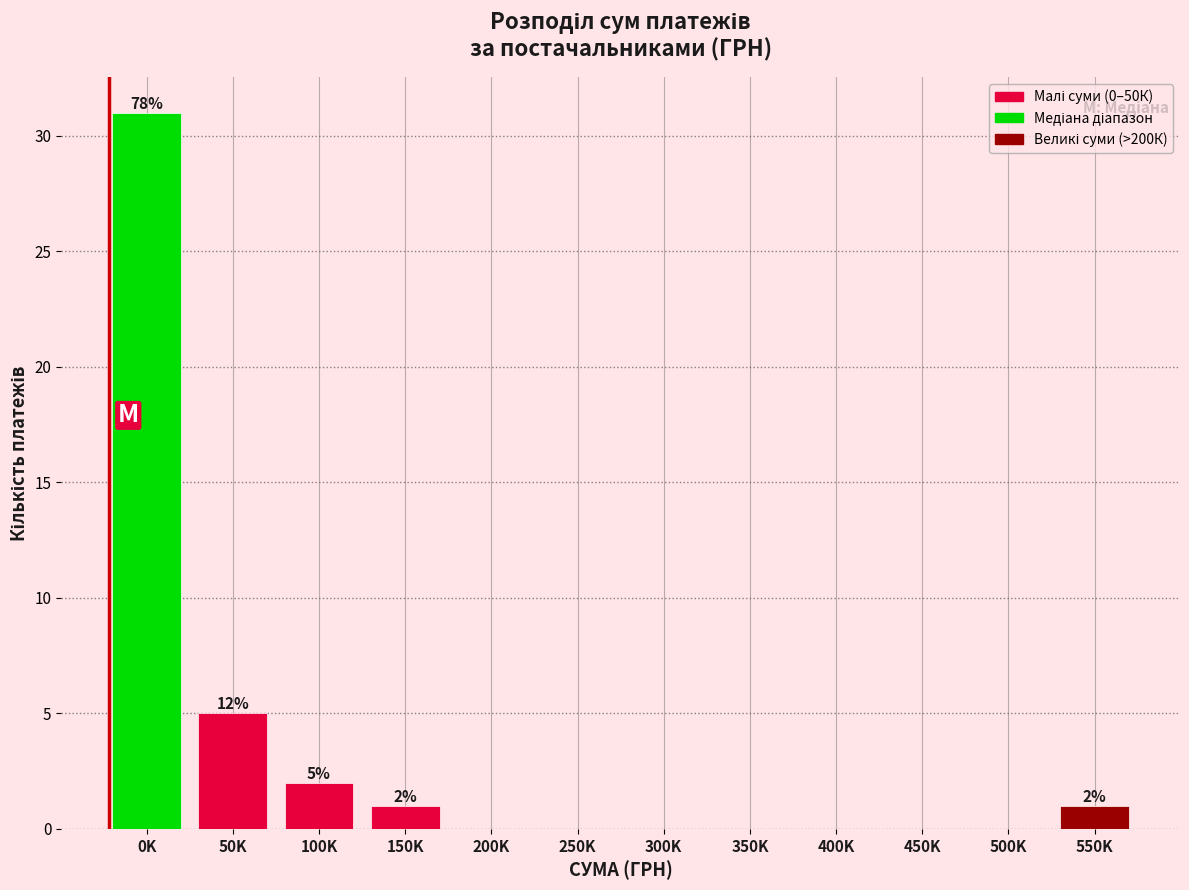

Reading right to left, transcribe all the data shown in this chart.

550K=1	500K=0	450K=0	400K=0	350K=0	300K=0	250K=0	200K=0	150K=1	100K=2	50K=5	0K=31